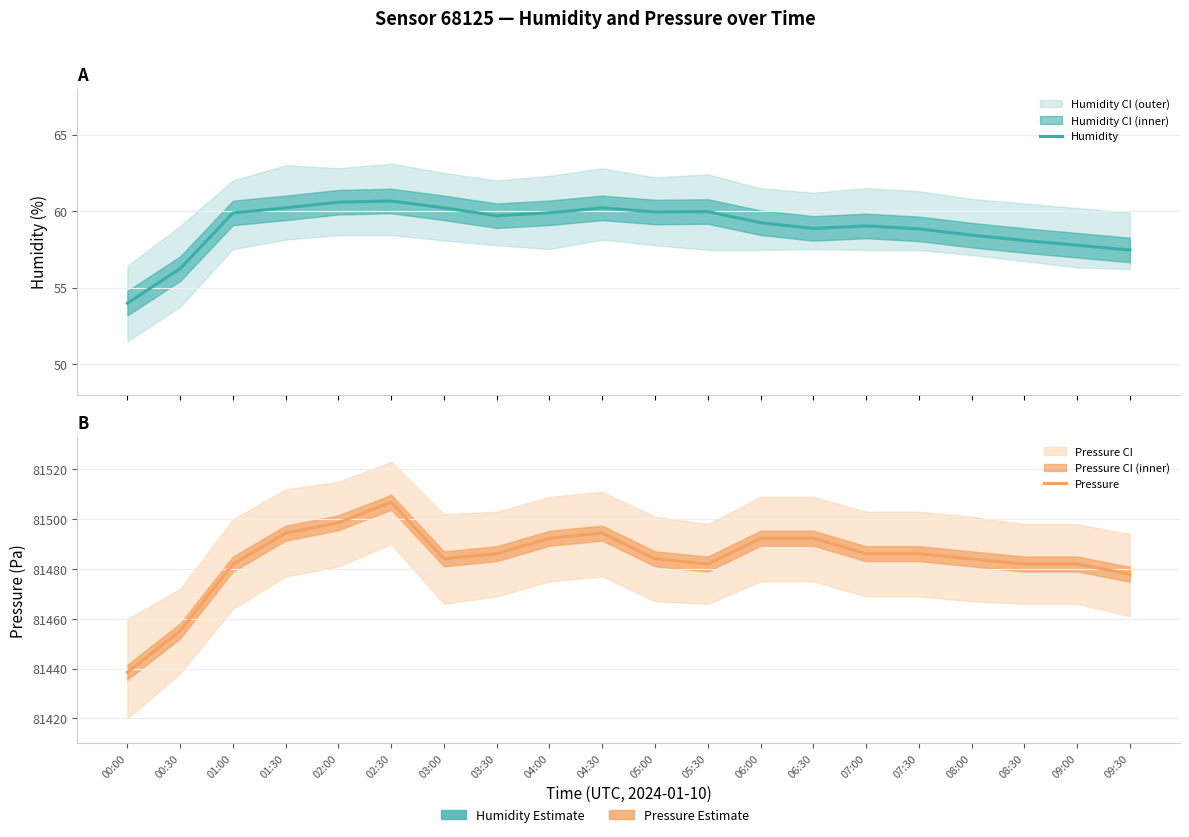

Rank the categories by Pressure value from highest to lowest.

02:30, 02:00, 01:30, 04:30, 04:00, 06:00, 06:30, 03:30, 07:00, 07:30, 03:00, 05:00, 08:00, 01:00, 05:30, 08:30, 09:00, 09:30, 00:30, 00:00